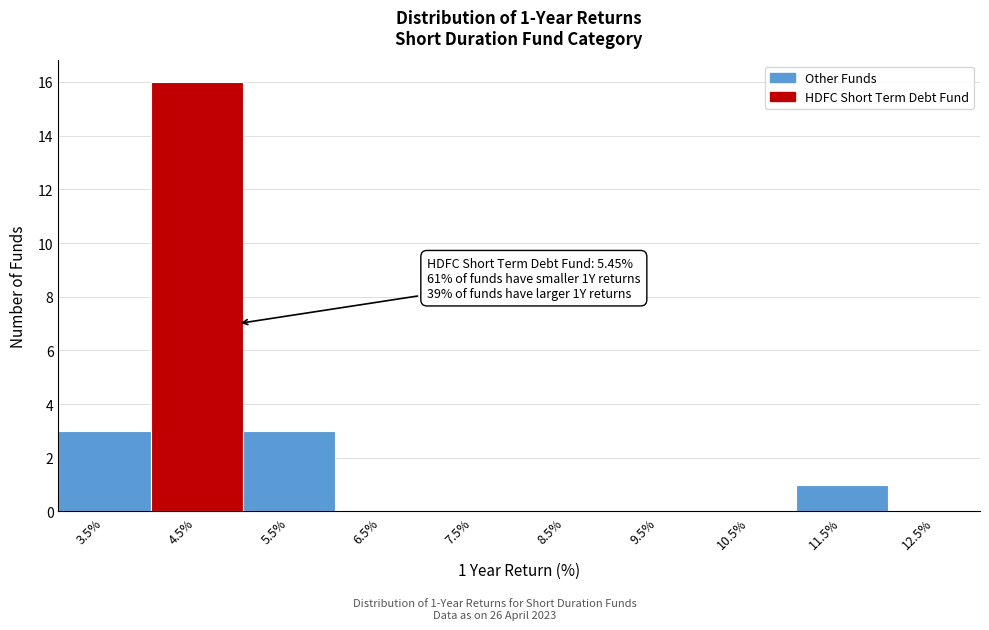

Reading right to left, extract all data points from this chart.

12.5%=0	11.5%=1	10.5%=0	9.5%=0	8.5%=0	7.5%=0	6.5%=0	5.5%=3	4.5%=16	3.5%=3